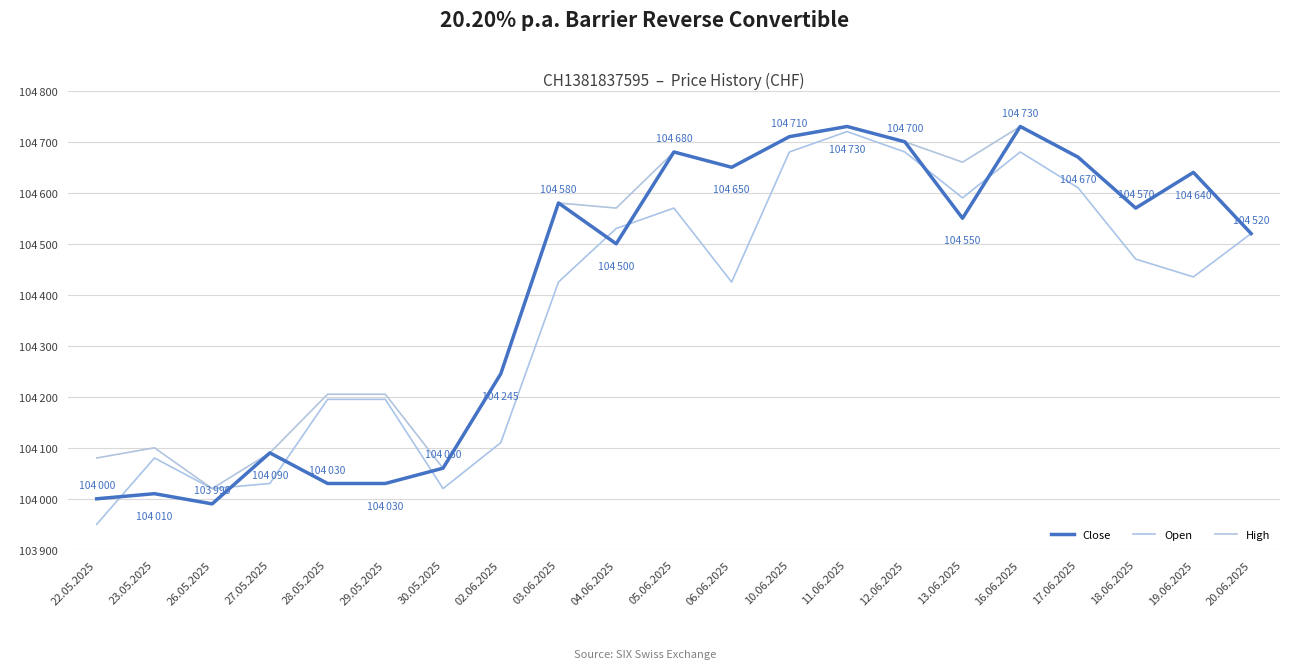

Reading right to left, list all the values displayed in this chart.

Close: 20.06.2025=104520	19.06.2025=104640	18.06.2025=104570	17.06.2025=104670	16.06.2025=104730	13.06.2025=104550	12.06.2025=104700	11.06.2025=104730	10.06.2025=104710	06.06.2025=104650	05.06.2025=104680	04.06.2025=104500	03.06.2025=104580	02.06.2025=104245	30.05.2025=104060	29.05.2025=104030	28.05.2025=104030	27.05.2025=104090	26.05.2025=103990	23.05.2025=104010	22.05.2025=104000
Open: 20.06.2025=104520	19.06.2025=104435	18.06.2025=104470	17.06.2025=104610	16.06.2025=104680	13.06.2025=104590	12.06.2025=104680	11.06.2025=104720	10.06.2025=104680	06.06.2025=104425	05.06.2025=104570	04.06.2025=104530	03.06.2025=104425	02.06.2025=104110	30.05.2025=104020	29.05.2025=104195	28.05.2025=104195	27.05.2025=104030	26.05.2025=104020	23.05.2025=104080	22.05.2025=103950
High: 20.06.2025=104520	19.06.2025=104640	18.06.2025=104570	17.06.2025=104670	16.06.2025=104730	13.06.2025=104660	12.06.2025=104700	11.06.2025=104730	10.06.2025=104710	06.06.2025=104650	05.06.2025=104680	04.06.2025=104570	03.06.2025=104580	02.06.2025=104245	30.05.2025=104060	29.05.2025=104205	28.05.2025=104205	27.05.2025=104090	26.05.2025=104020	23.05.2025=104100	22.05.2025=104080